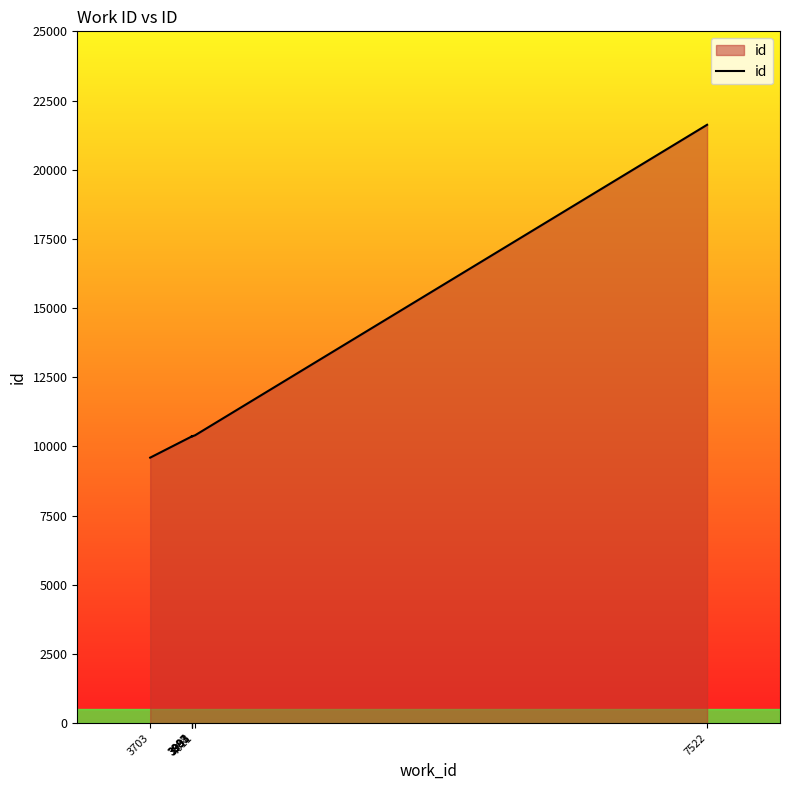

Is it true that the value at 3991 is 4395?

False